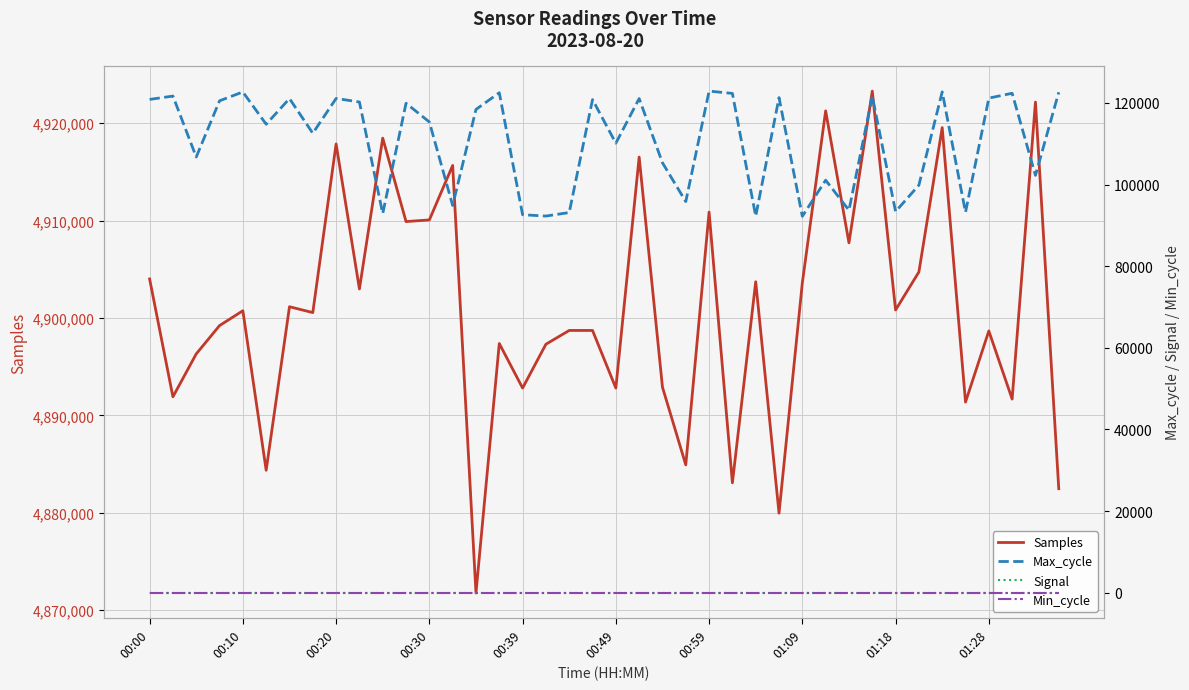

Where is the first local maximum for Samples?

00:10